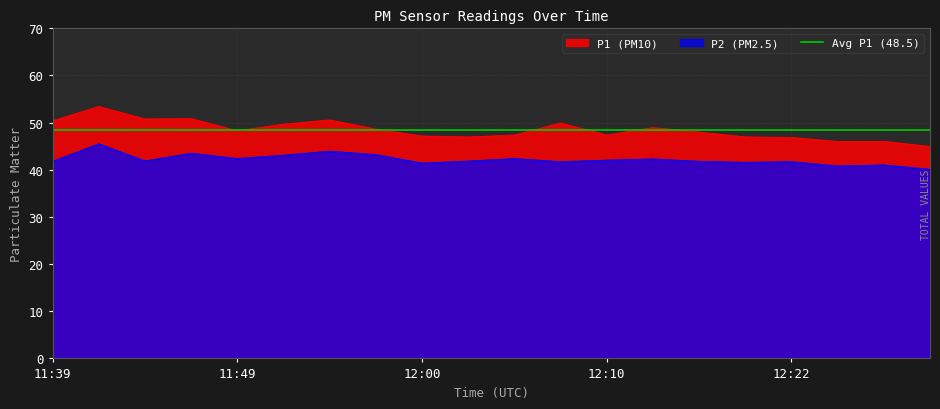

What is the highest value of the P1 (PM10) series?

53.4